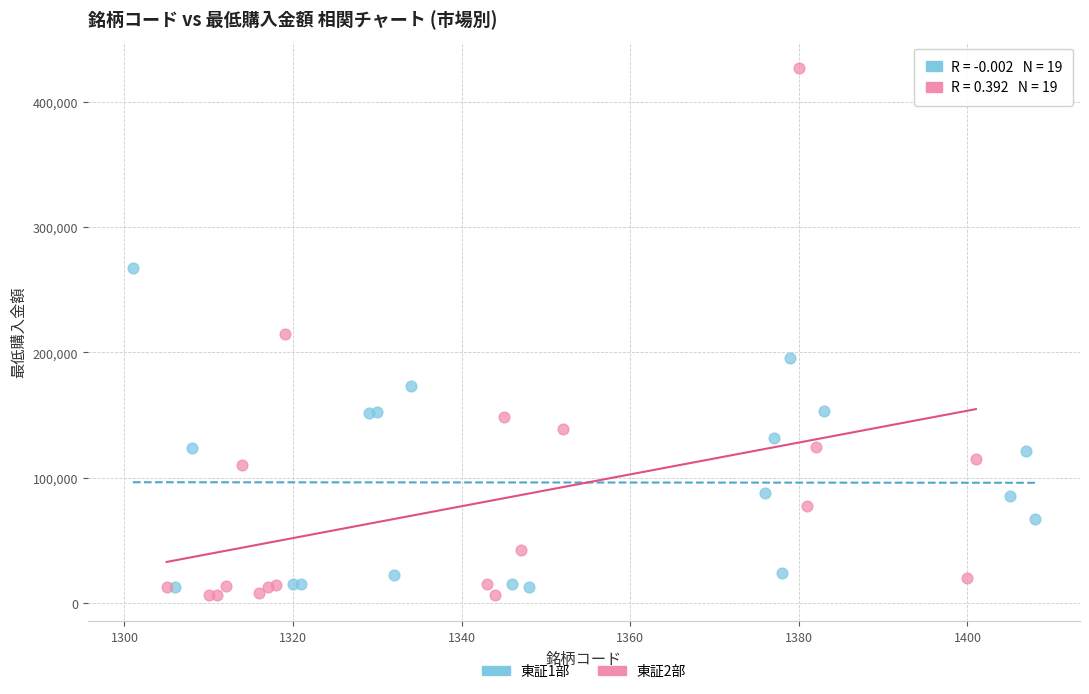

Which series has the widest spread of Y values?

東証2部